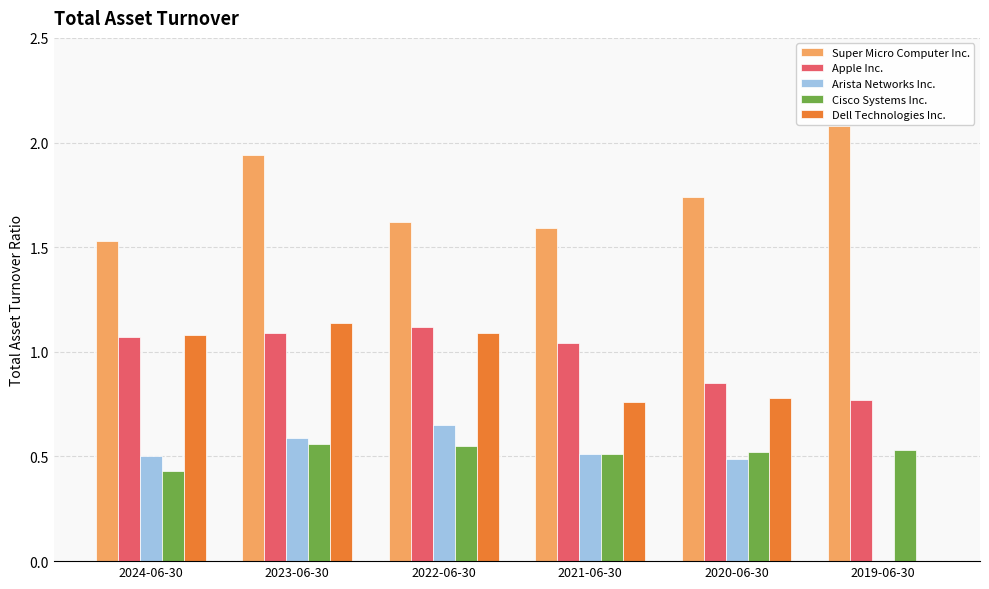

At which label is Cisco Systems Inc. closest to 0?

2024-06-30